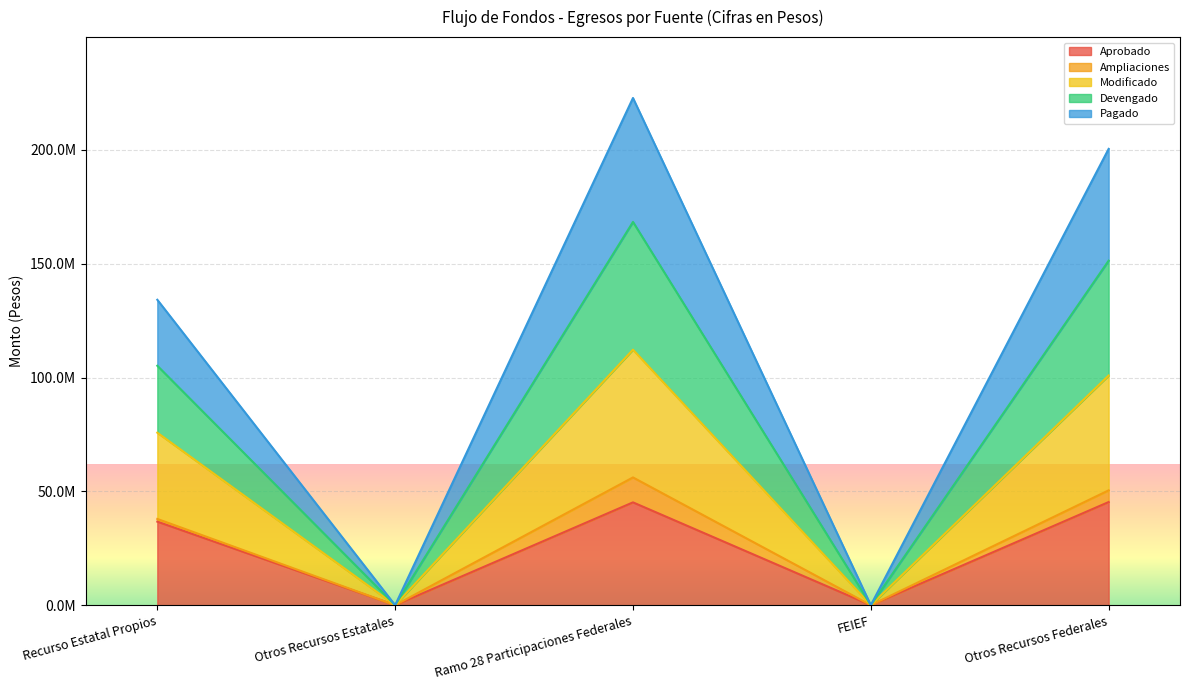

The value of Devengado at Otros Recursos Estatales is 0. True or false?

True